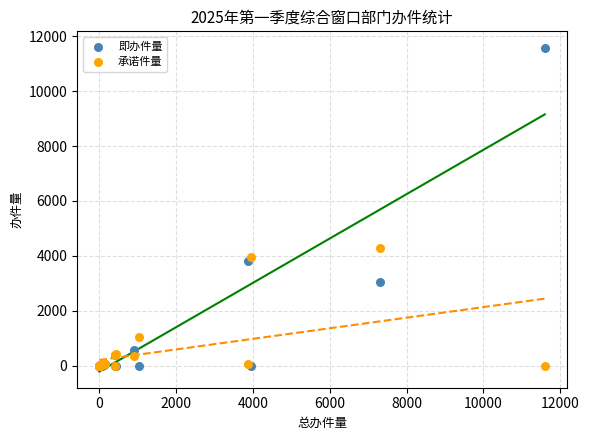

In the 即办件量 series, what Y value is closest to 5793?

3815